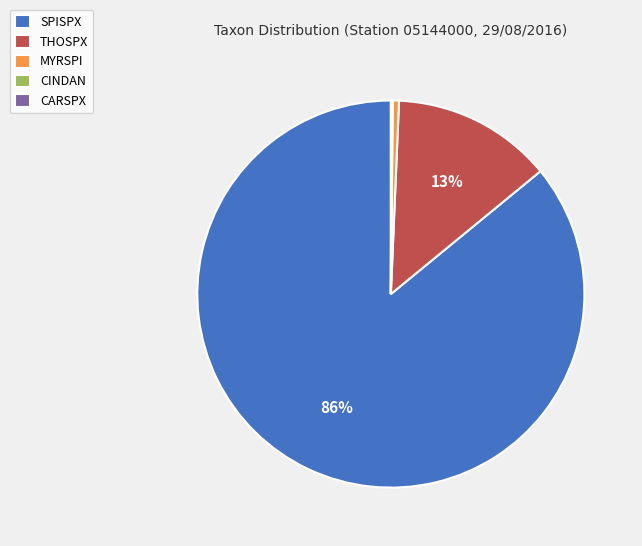

Which has a higher value, THOSPX or SPISPX?

SPISPX